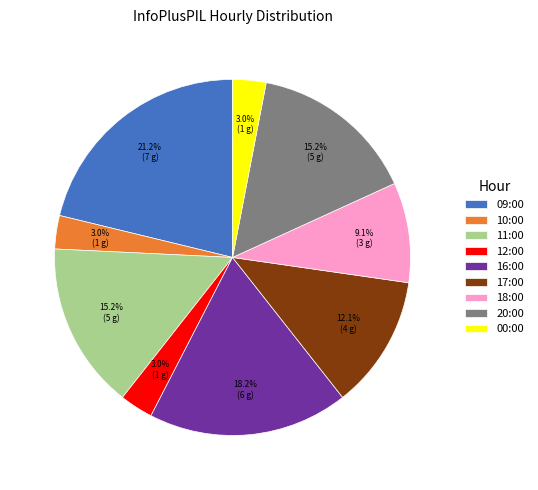

Does 11:00 represent more than half of the total?

No